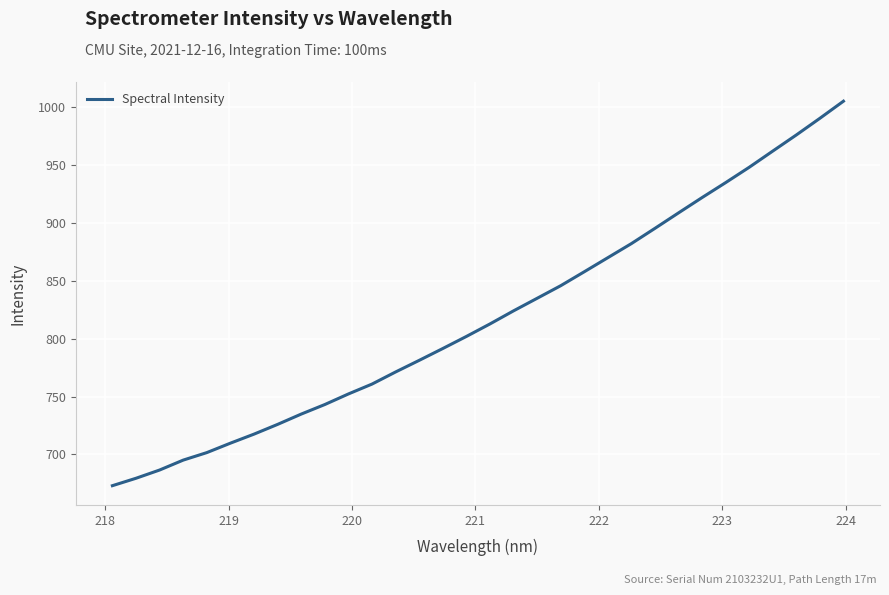

What is the greatest value displayed?

1005.2